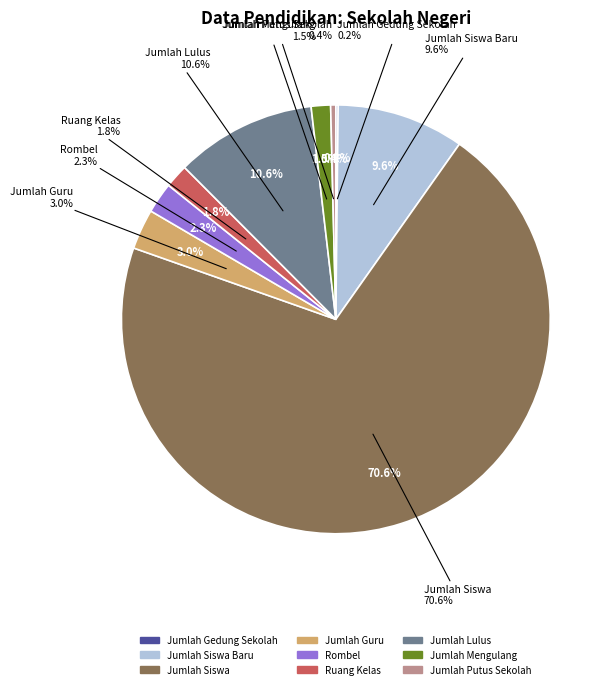

What is the largest slice in the pie chart?

Jumlah Siswa